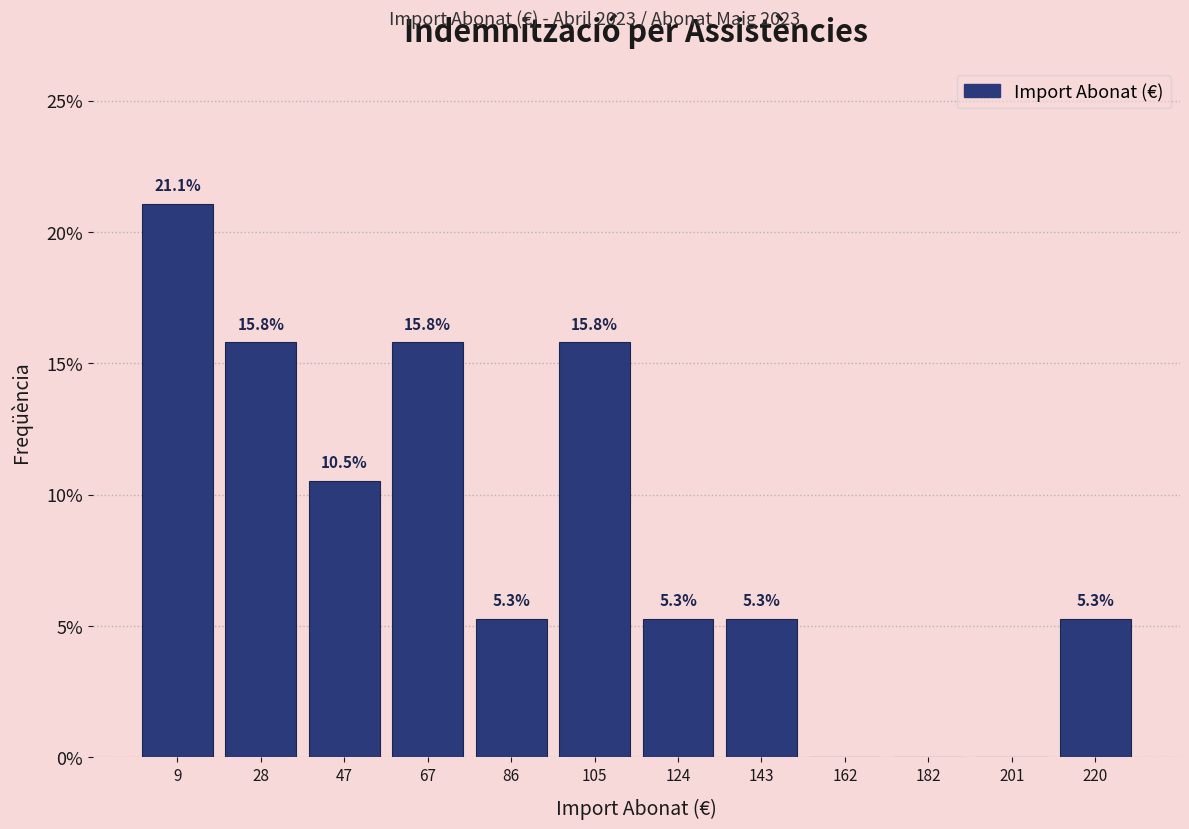

Which range on the x-axis has the tallest bar?

0 to 20